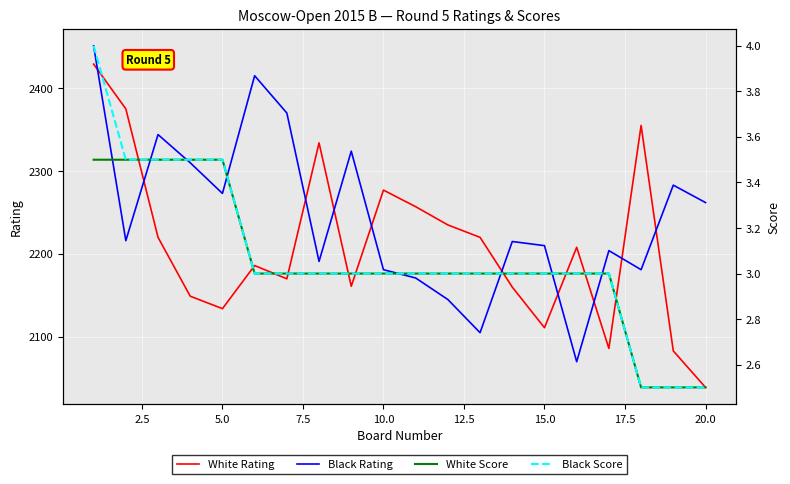

What is the maximum value for White Rating?

2429